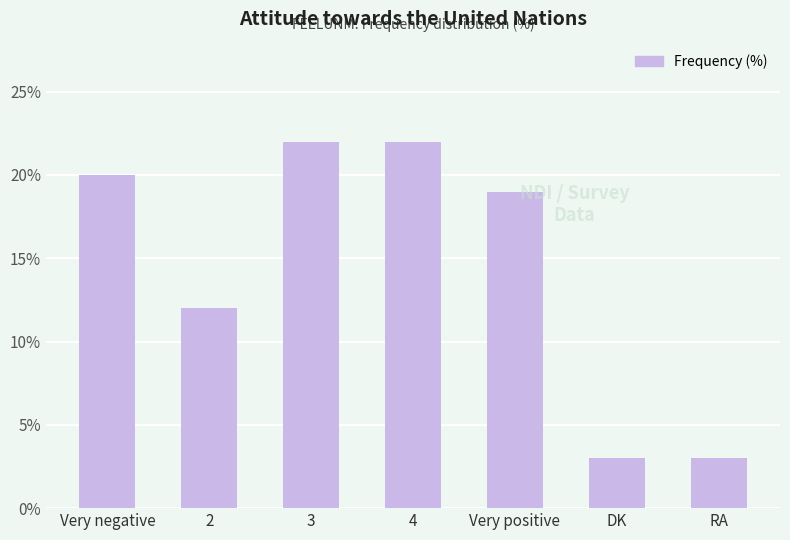

True or false: the data shows 29 at 4.

False